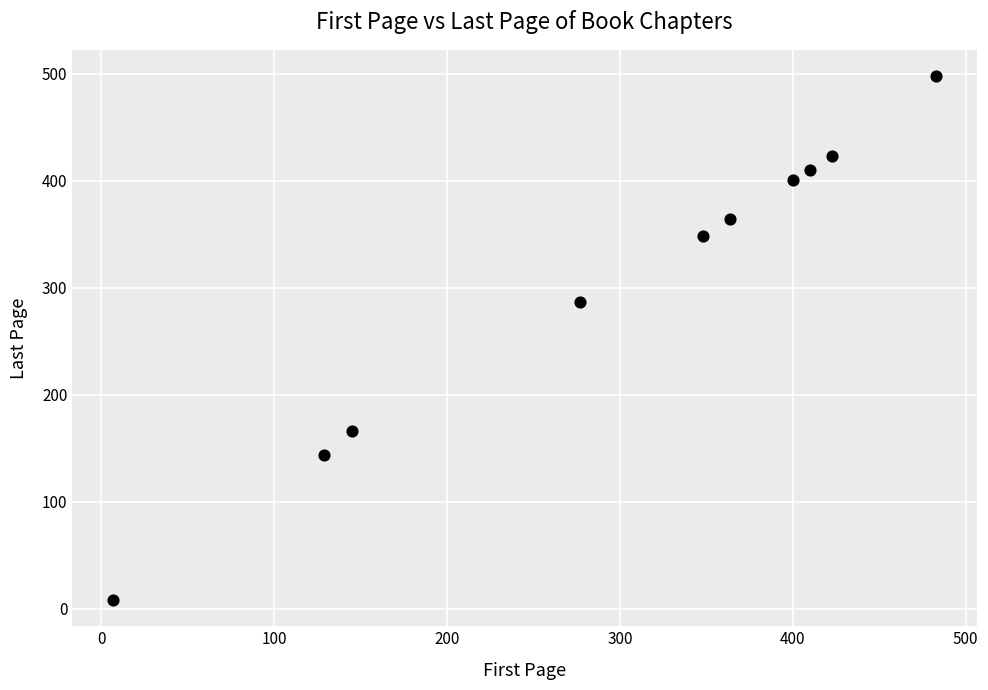

What Y value in the scatter plot is closest to 253?

287